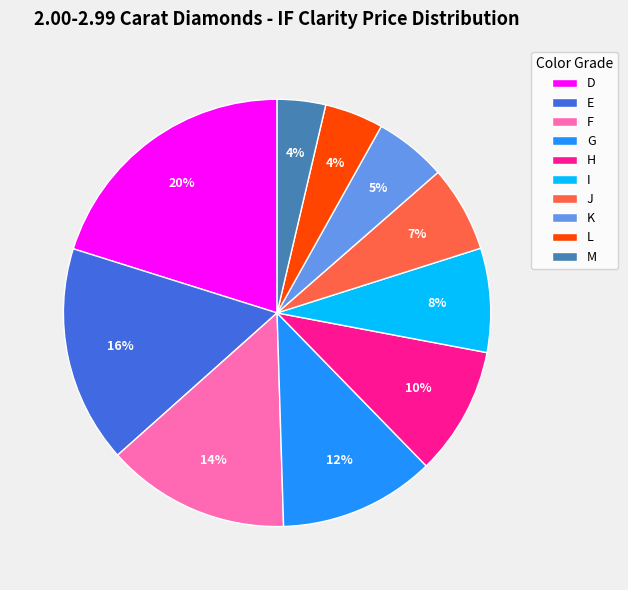

How many segments does this pie chart have?

10